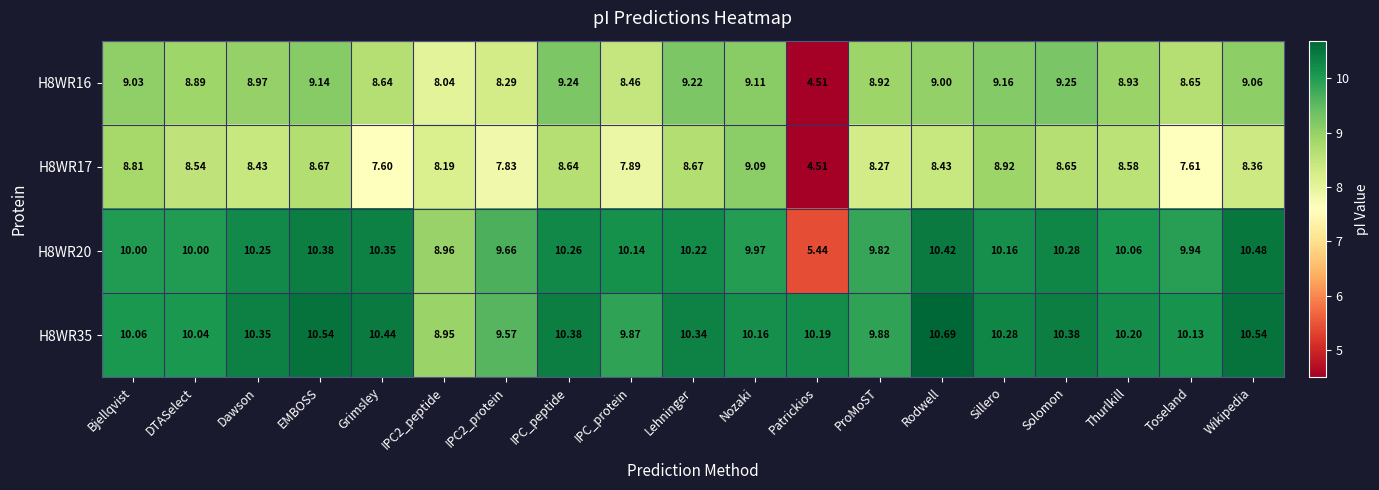

Which category has the lowest value in the H8WR16 series?

Patrickios